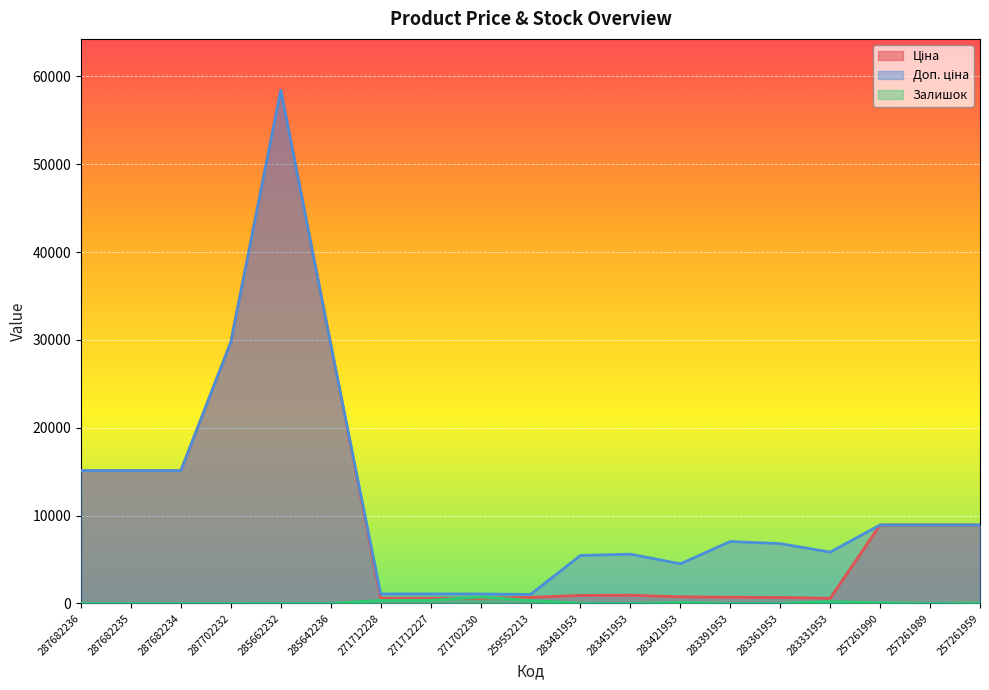

How many interior local peaks does the Ціна series have?

2